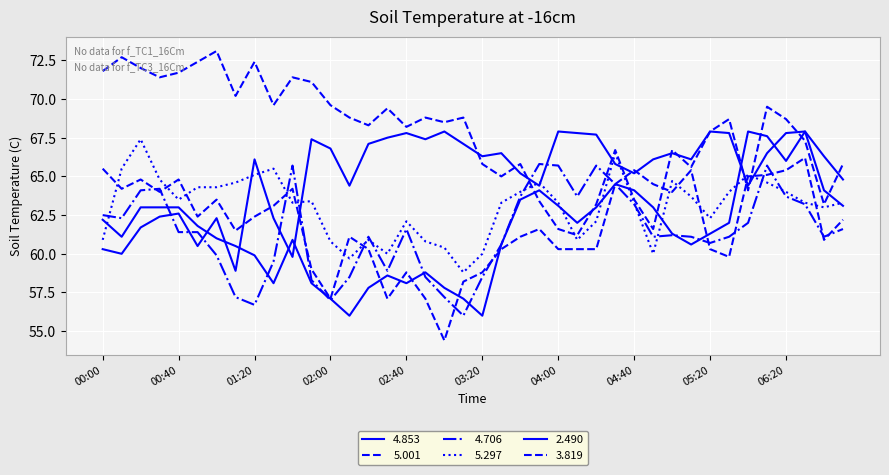

At which label does 2.490 first exceed 66?

01:20